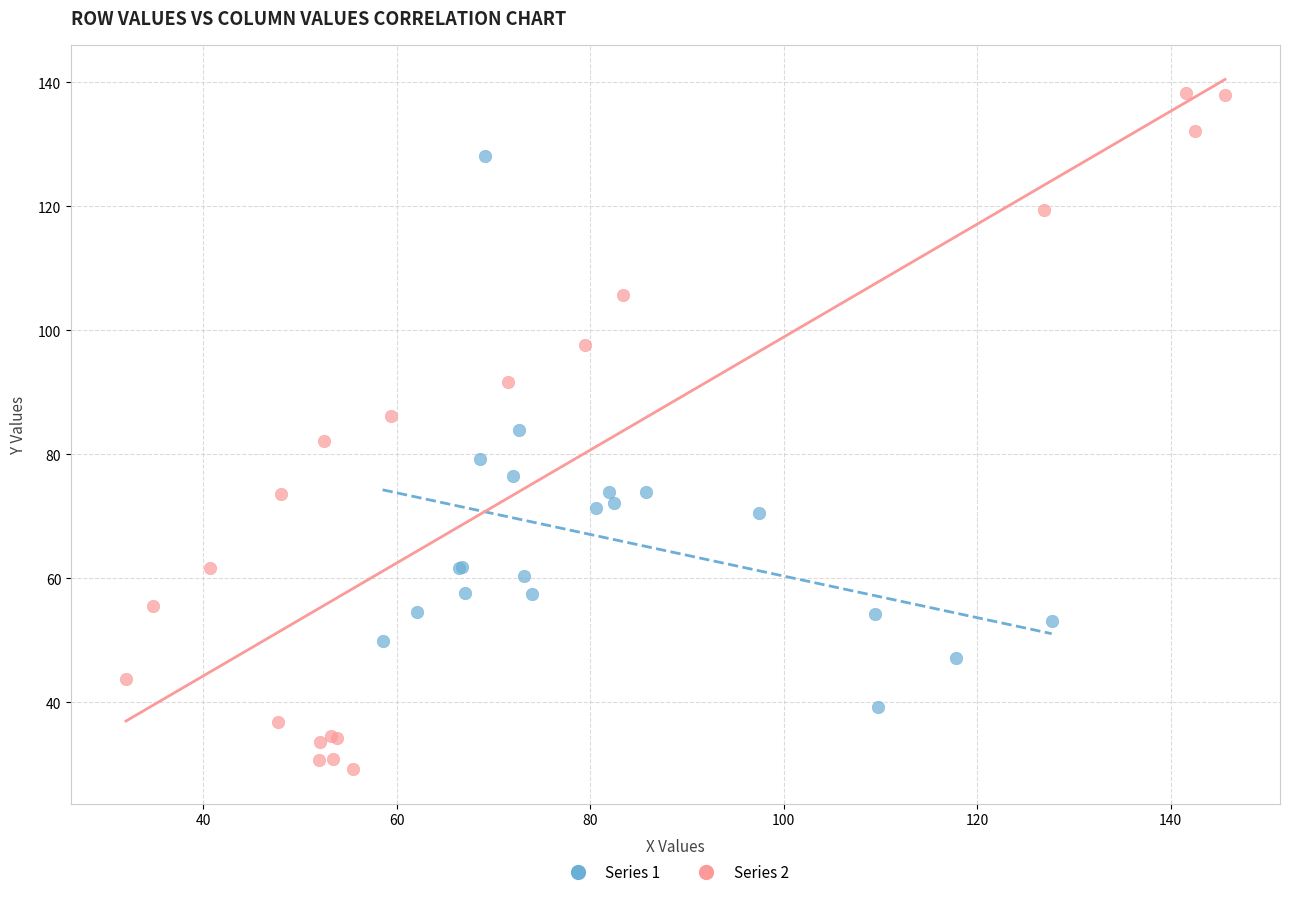

What are all the series names shown in the legend?

Series 1, Series 2